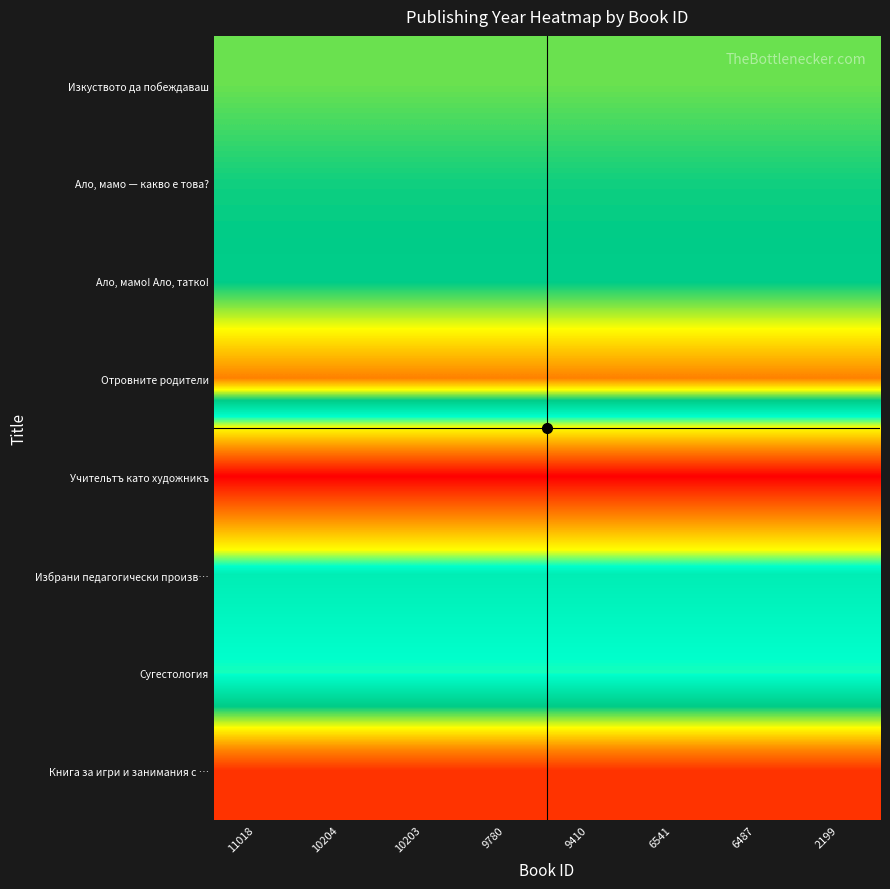

Reading left to right, extract all data points from this chart.

Изкуството да побеждаваш: 11018=1988	10204=1988	10203=1988	9780=1988	9410=1988	6541=1988	6487=1988	2199=1988
Ало, мамо — какво е това?: 11018=1985	10204=1985	10203=1985	9780=1985	9410=1985	6541=1985	6487=1985	2199=1985
Ало, мамо! Ало, татко!: 11018=1984	10204=1984	10203=1984	9780=1984	9410=1984	6541=1984	6487=1984	2199=1984
Отровните родители: 11018=2002	10204=2002	10203=2002	9780=2002	9410=2002	6541=2002	6487=2002	2199=2002
Учительтъ като художникъ: 11018=1925	10204=1925	10203=1925	9780=1925	9410=1925	6541=1925	6487=1925	2199=1925
Избрани педагогически произв…: 11018=1976	10204=1976	10203=1976	9780=1976	9410=1976	6541=1976	6487=1976	2199=1976
Сугестология: 11018=1971	10204=1971	10203=1971	9780=1971	9410=1971	6541=1971	6487=1971	2199=1971
Книга за игри и занимания с …: 11018=2010	10204=2010	10203=2010	9780=2010	9410=2010	6541=2010	6487=2010	2199=2010